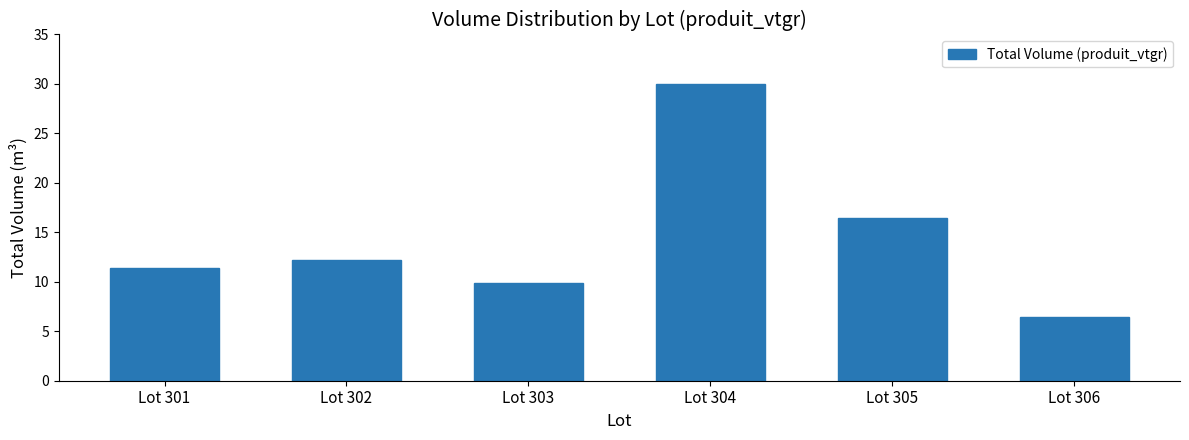

How many bars are there in total?

6